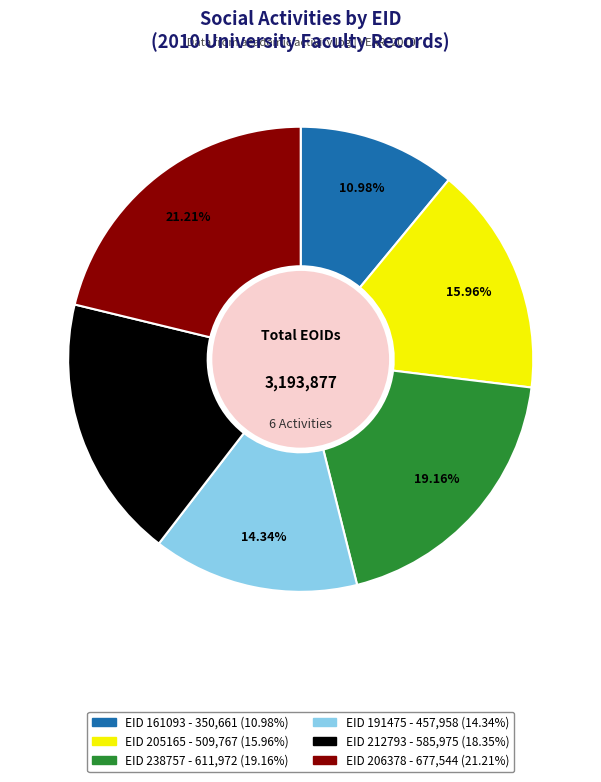

Does any single category account for the majority?

No